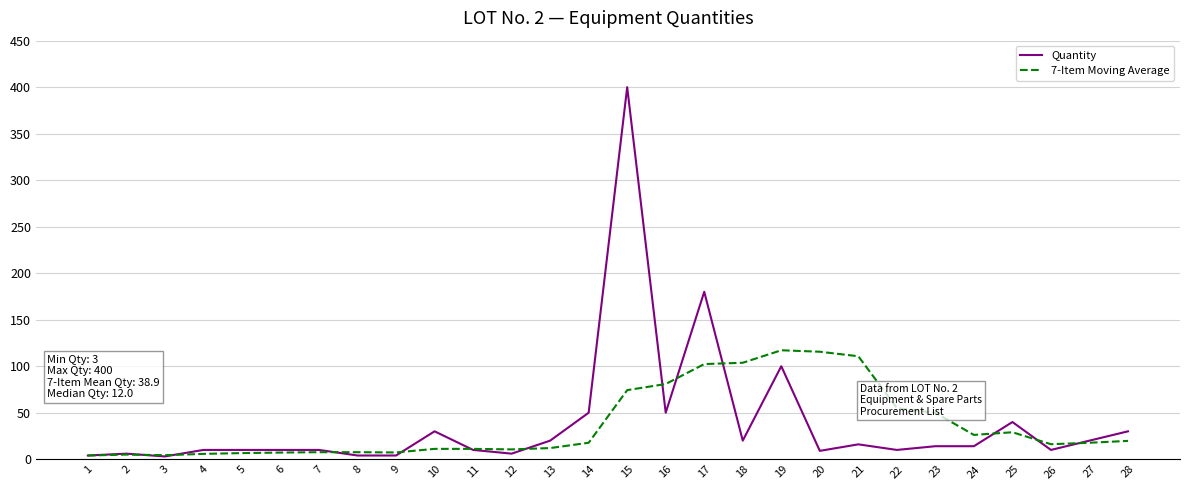

What is the average value of the Quantity series?

38.9